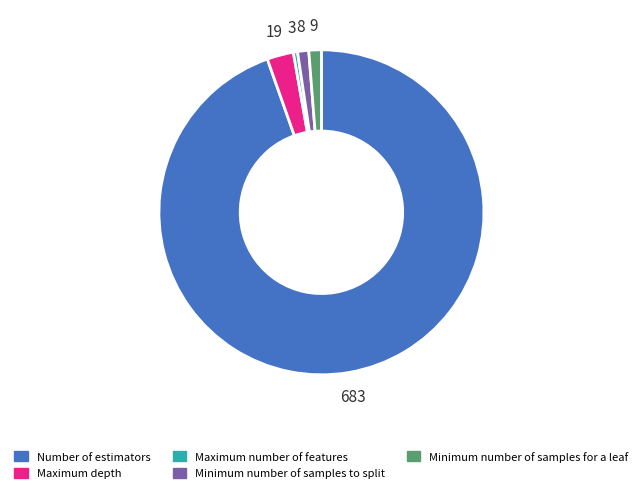

Which slice represents more than half of the pie?

Number of estimators